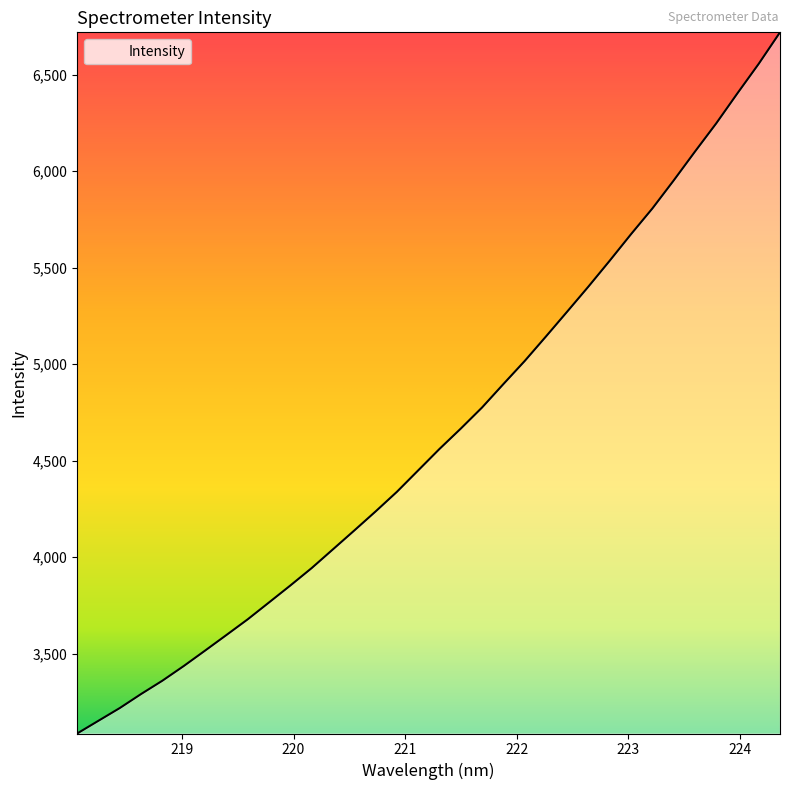

What is the minimum value shown in the chart?

3087.1